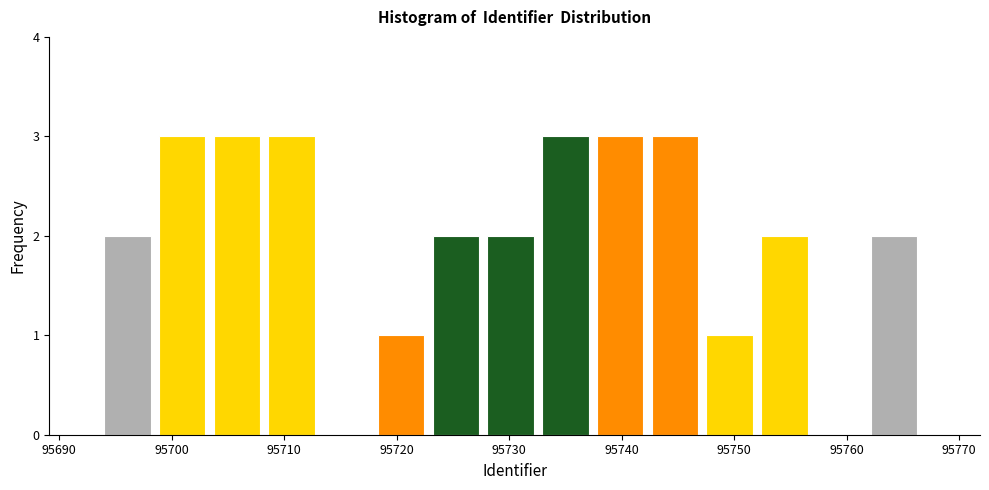

Reading left to right, transcribe this chart: for each bar, give the range it covers on the x-axis and its height. Neither the bar edges nor the heights are printed on the chart, so give them approximately, as read against the axes.

95694 to 95699: 2
95699 to 95704: 3
95704 to 95709: 3
95709 to 95713: 3
95713 to 95718: 0
95718 to 95723: 1
95723 to 95728: 2
95728 to 95733: 2
95733 to 95738: 3
95738 to 95743: 3
95743 to 95748: 3
95748 to 95752: 1
95752 to 95757: 2
95757 to 95762: 0
95762 to 95767: 2